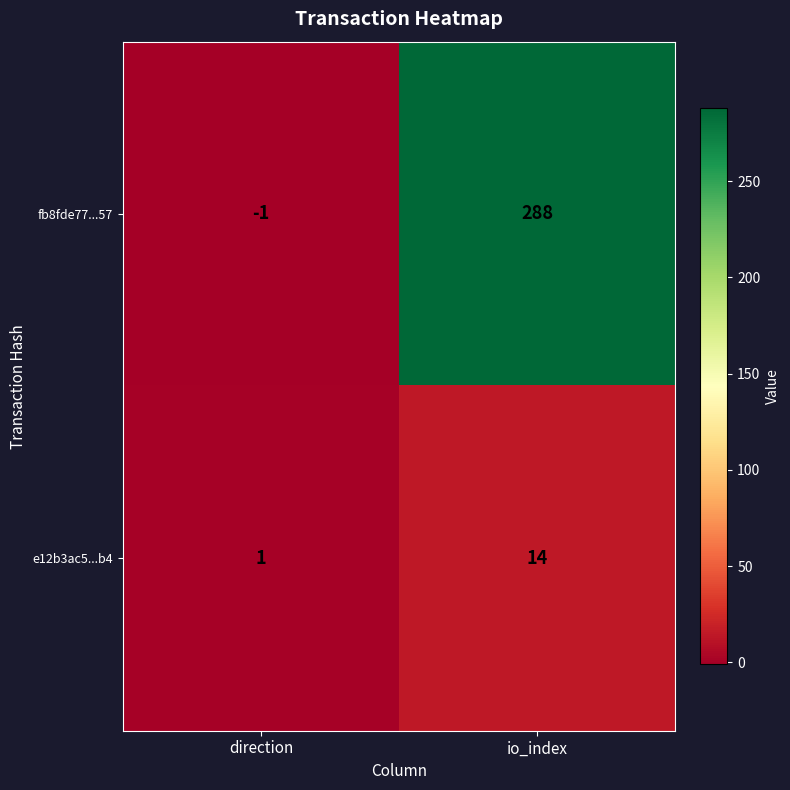

At which category does the chart reach its minimum across all series?

direction